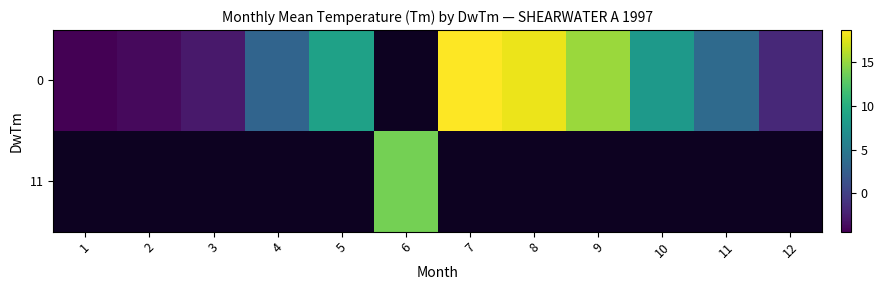

What is the smallest value displayed?

-4.4